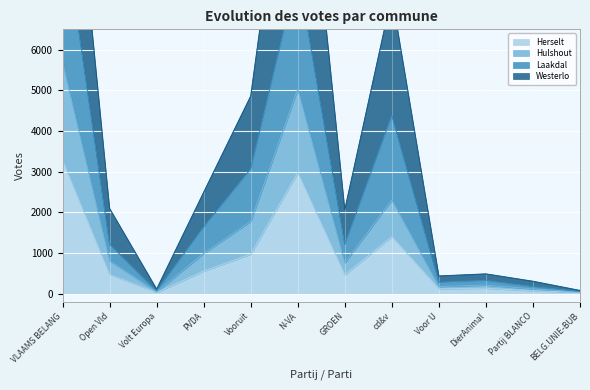

How many series are shown in this chart?

4